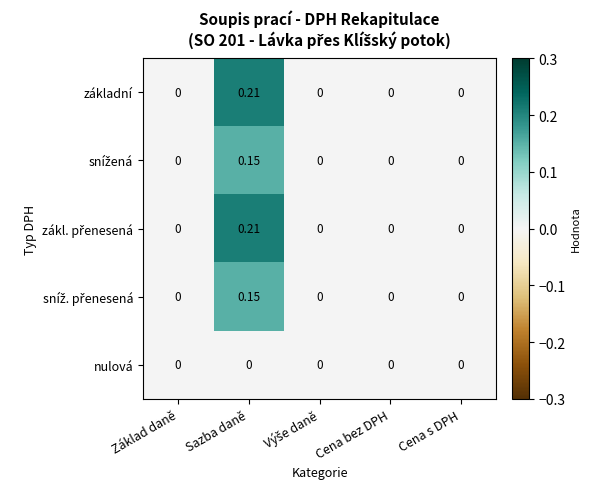

At which category is the sum across all series the highest?

Sazba daně